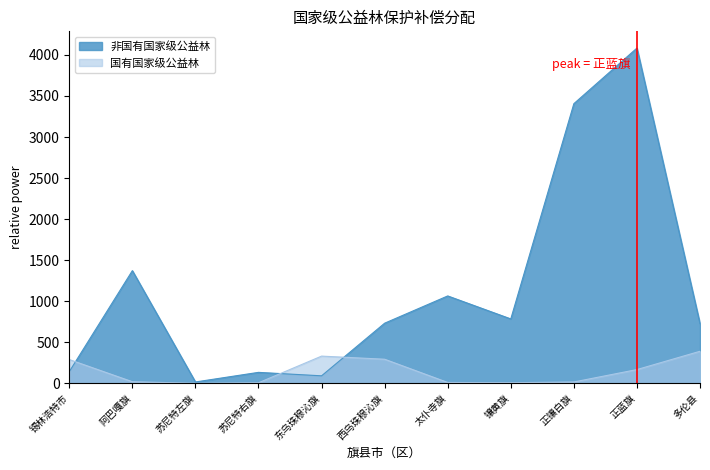

Which series has the largest range (max minus min)?

非国有国家级公益林